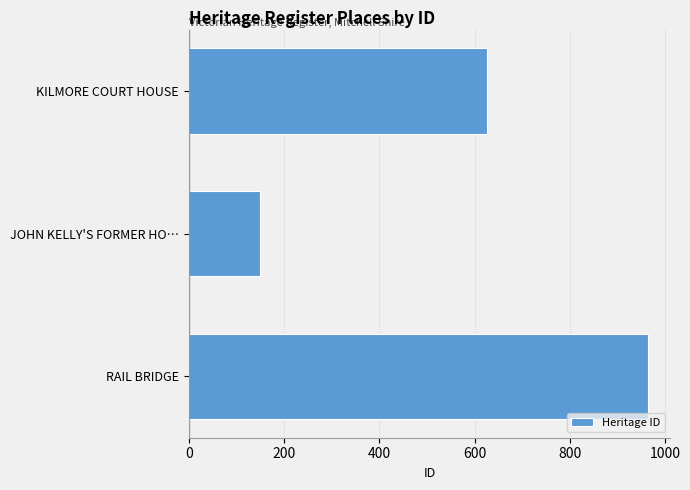

Are the bars grouped side by side (vs. stacked)?

No